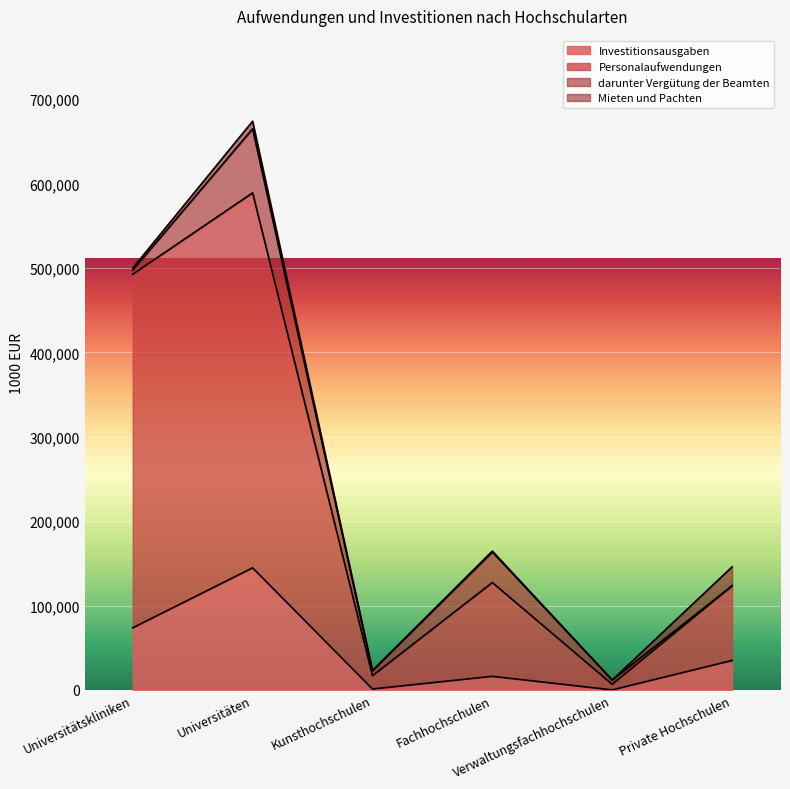

Does the chart display data point markers on the line(s)?

No